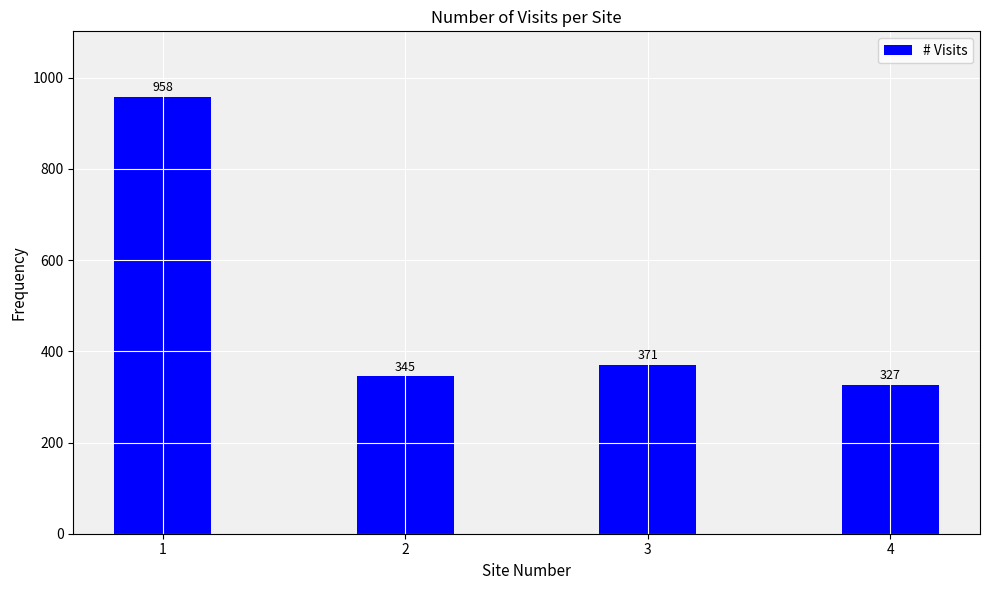

Is it true that the value at 2 is 93?

False